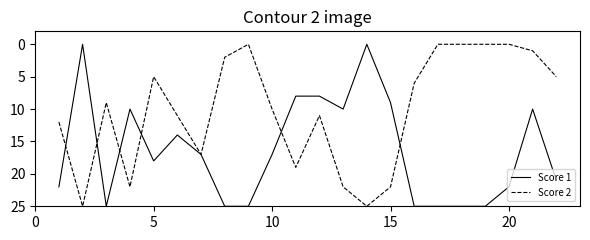

Reading right to left, list all the values displayed in this chart.

Score 1: 21	10	22	25	25	25	25	9	0	10	8	8	17	25	25	17	14	18	10	25	0	22
Score 2: 5	1	0	0	0	0	6	22	25	22	11	19	10	0	2	17	11	5	22	9	25	12